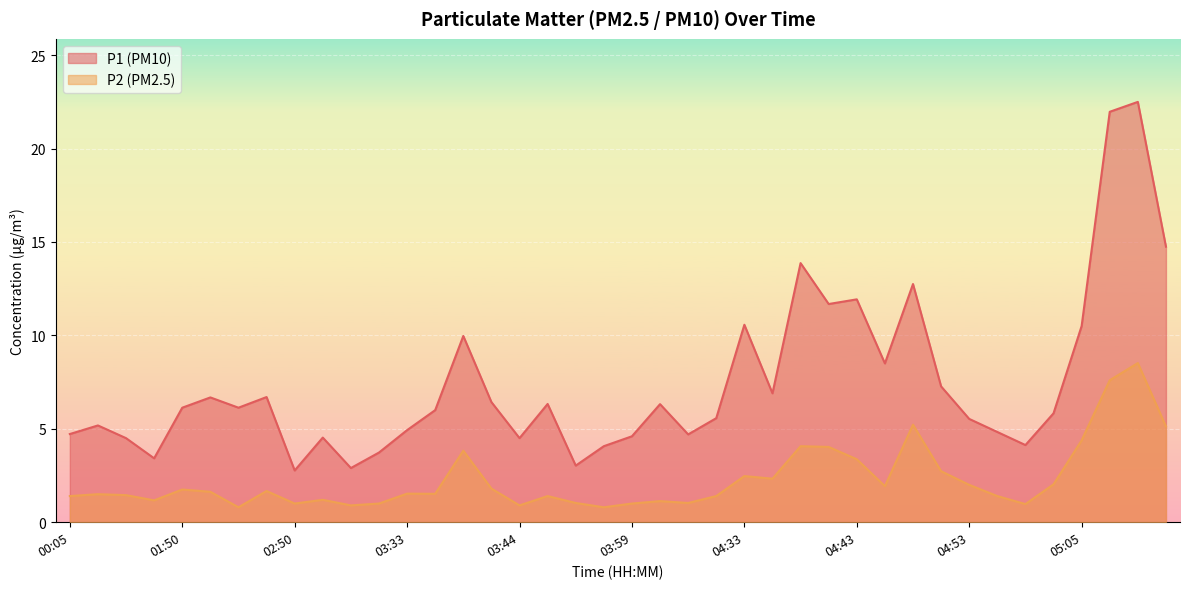

What is the total value across all series at 03:26?

5.7